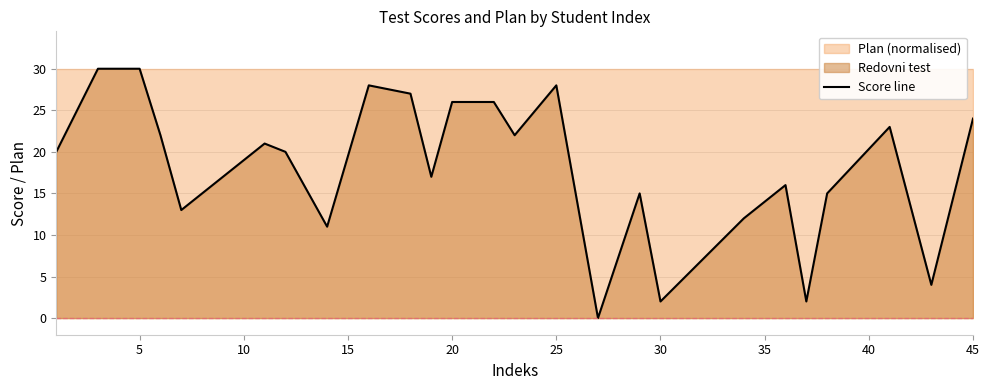

What is the highest value of the Score line series?

30